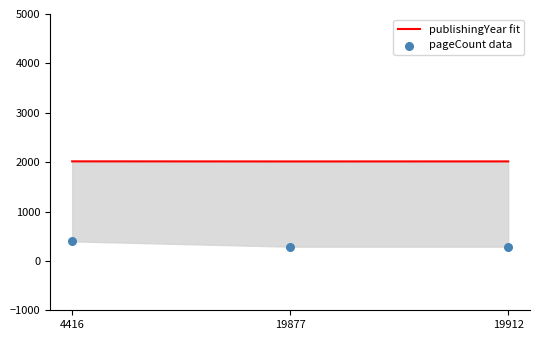

At how many categories does at least one series exceed 305?

3